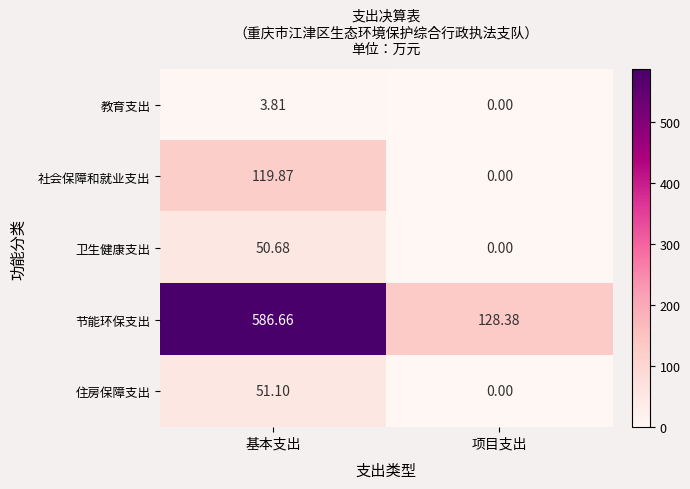

List the series in order of their peak value, highest first.

节能环保支出, 社会保障和就业支出, 住房保障支出, 卫生健康支出, 教育支出